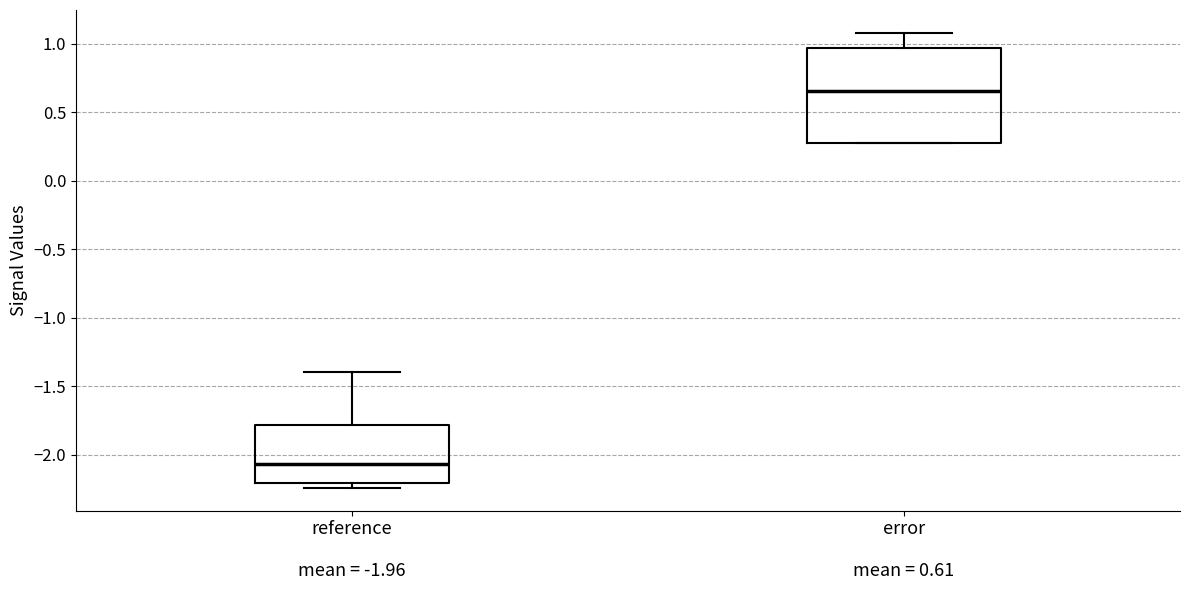

Which box is the tallest, from its lower edge to its upper edge?

error mean = 0.61